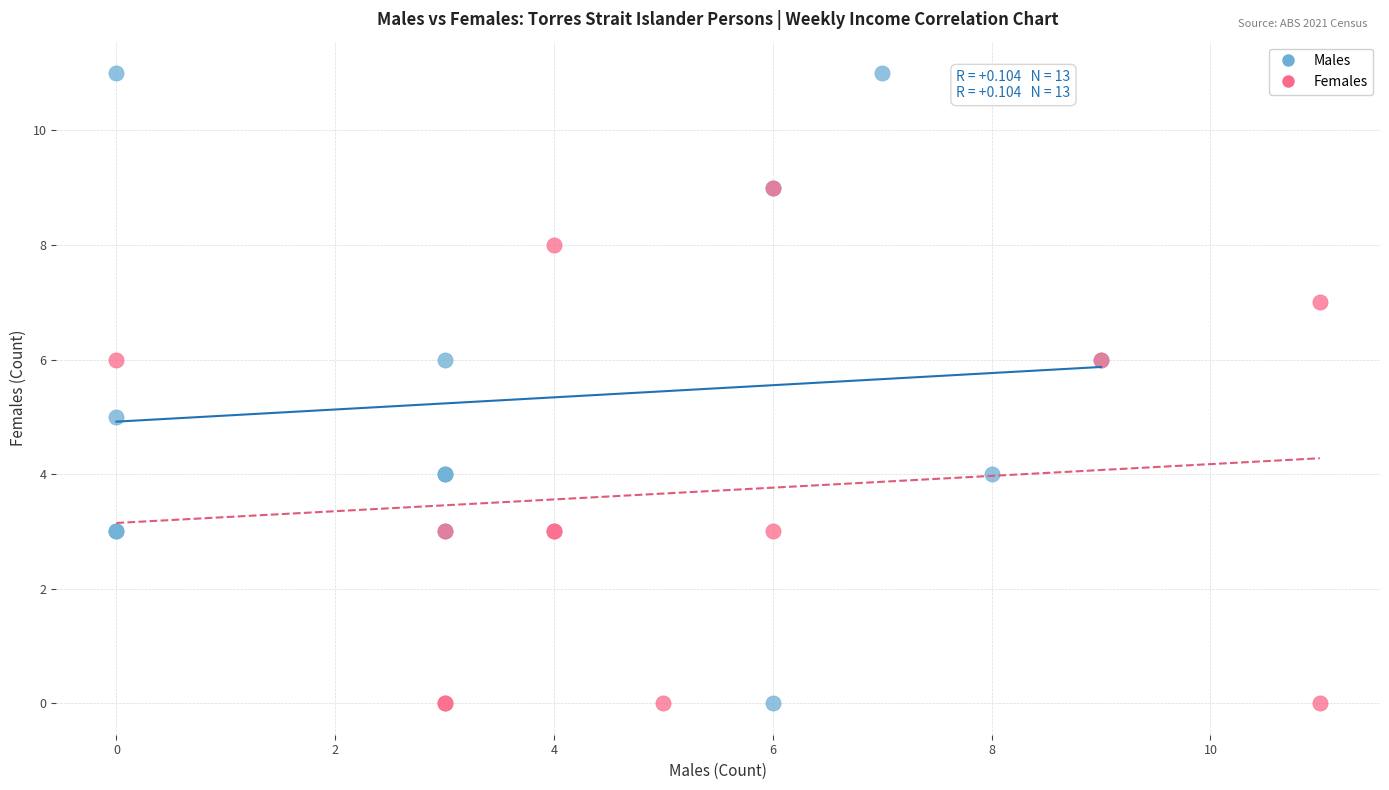

Which series has the largest Y range (max minus min)?

Males